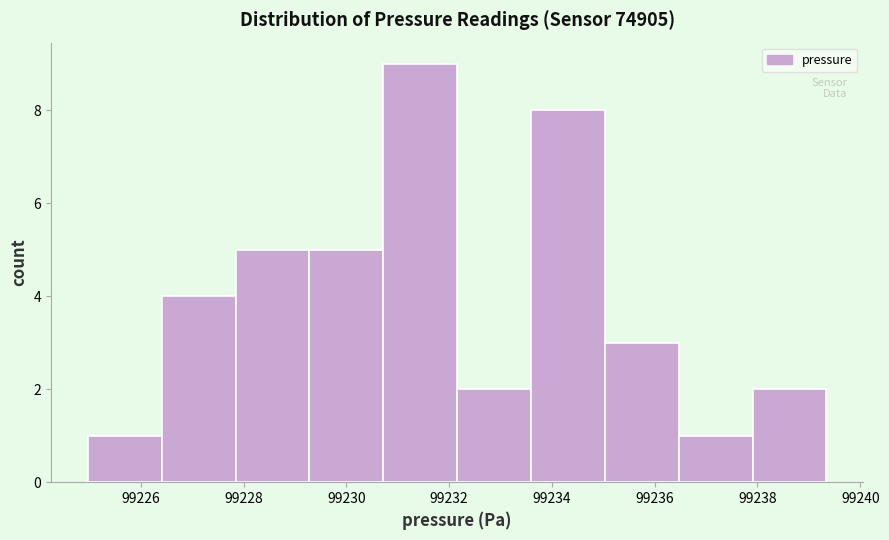

How tall is the bar that spans 99225.0 to 99226.4 on the x-axis? Neither the bar edges nor the heights are printed on the chart, so give them approximately, as read against the axes.

1